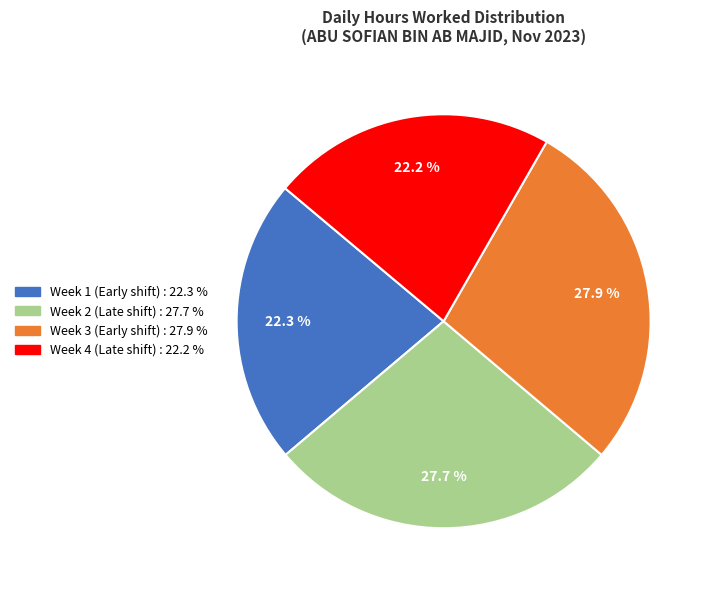

How many slices are in this pie chart?

4